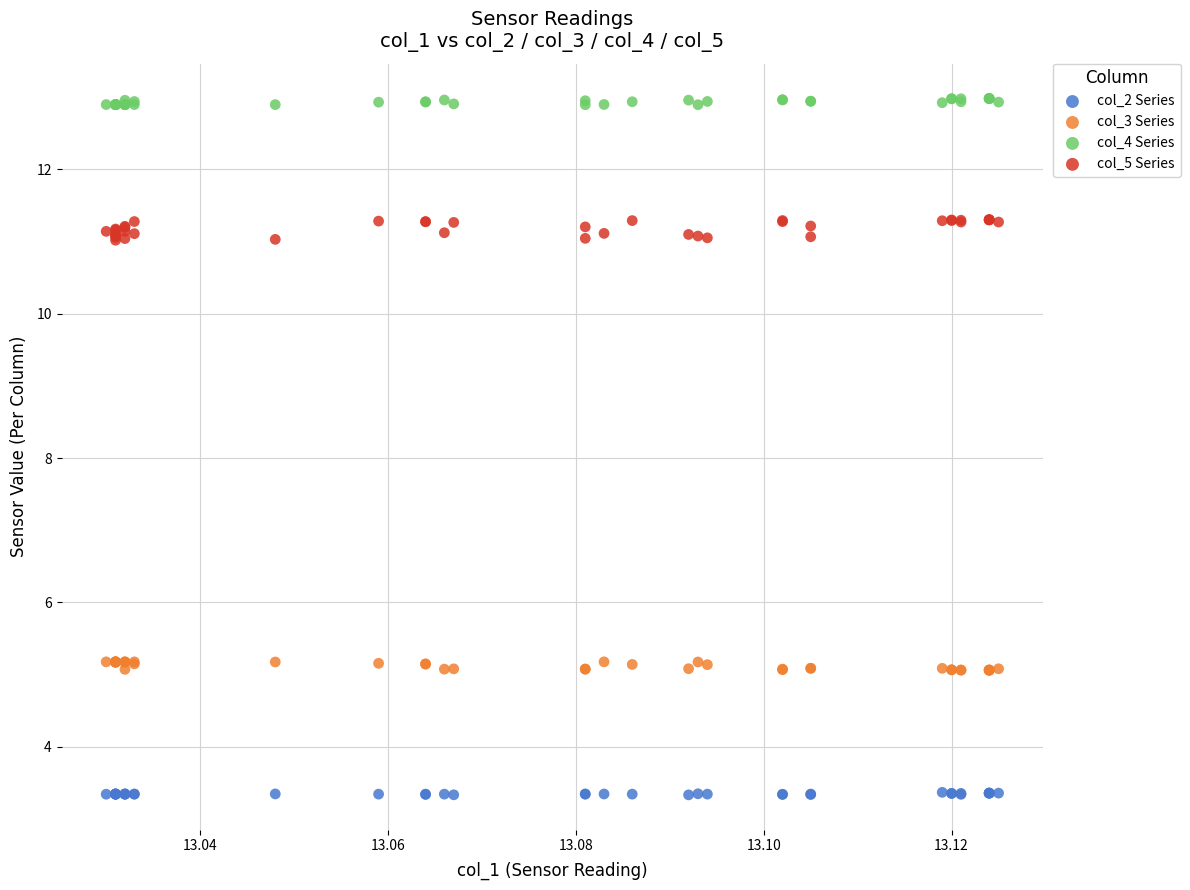

Which series has the widest spread of Y values?

col_5 Series